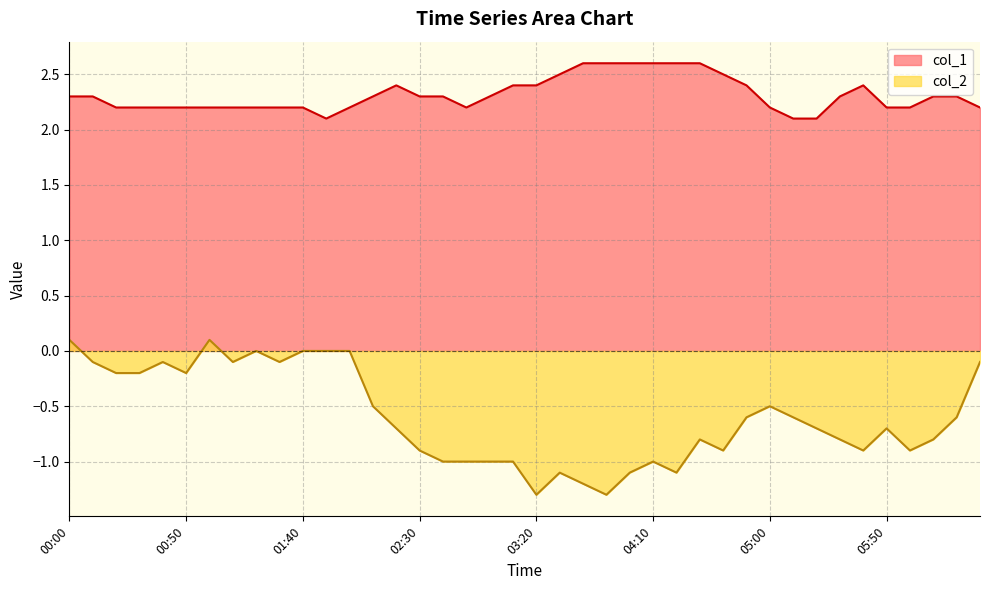

Read the col_1 value at 05:00.

2.2